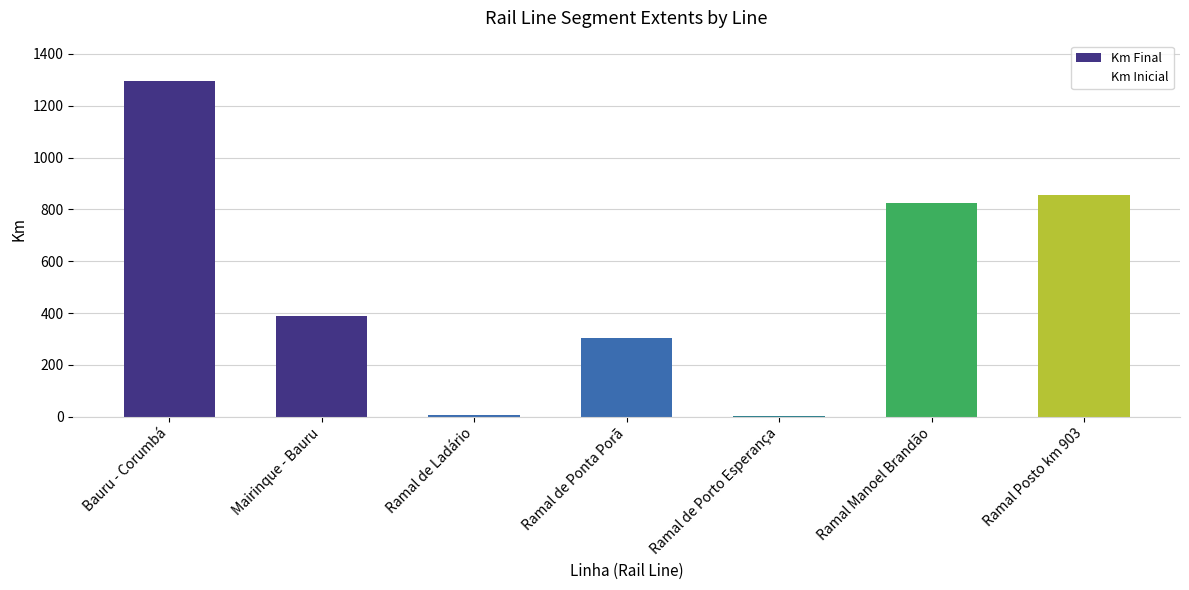

At which category is the sum across all series the highest?

Ramal Posto km 903